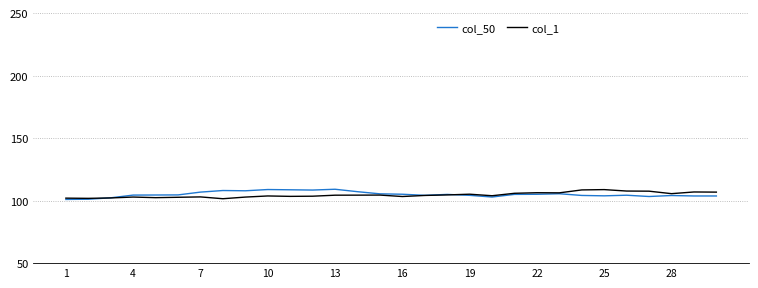

What are all the series names shown in the legend?

col_50, col_1